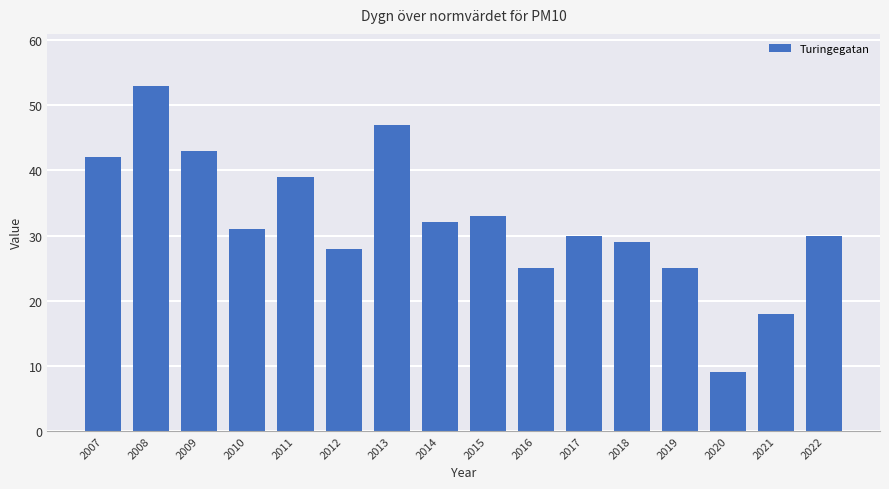

What is the sum of the values at 2010 and 2019?

56